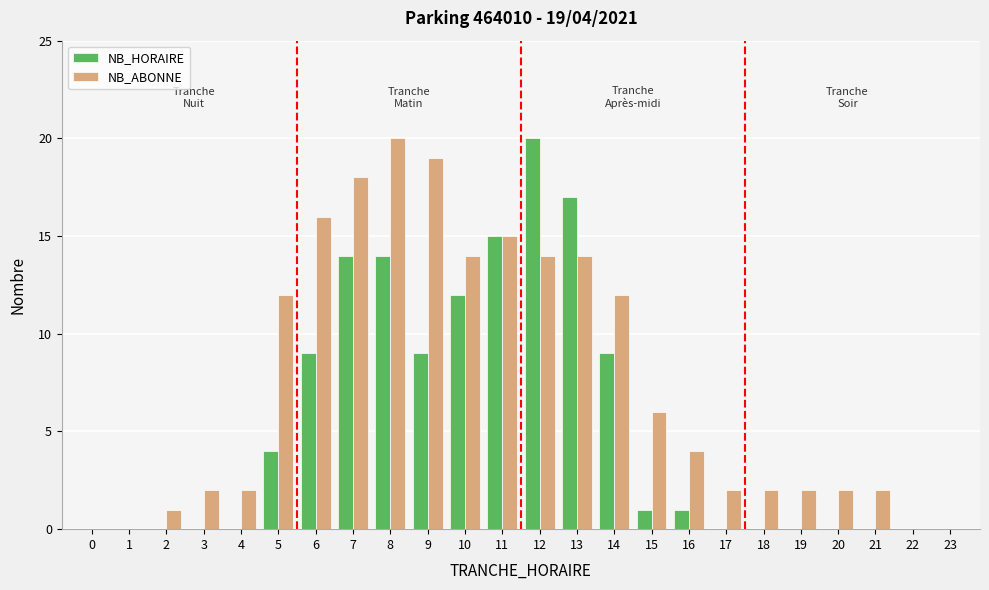

What is the sum of all NB_ABONNE values?

179